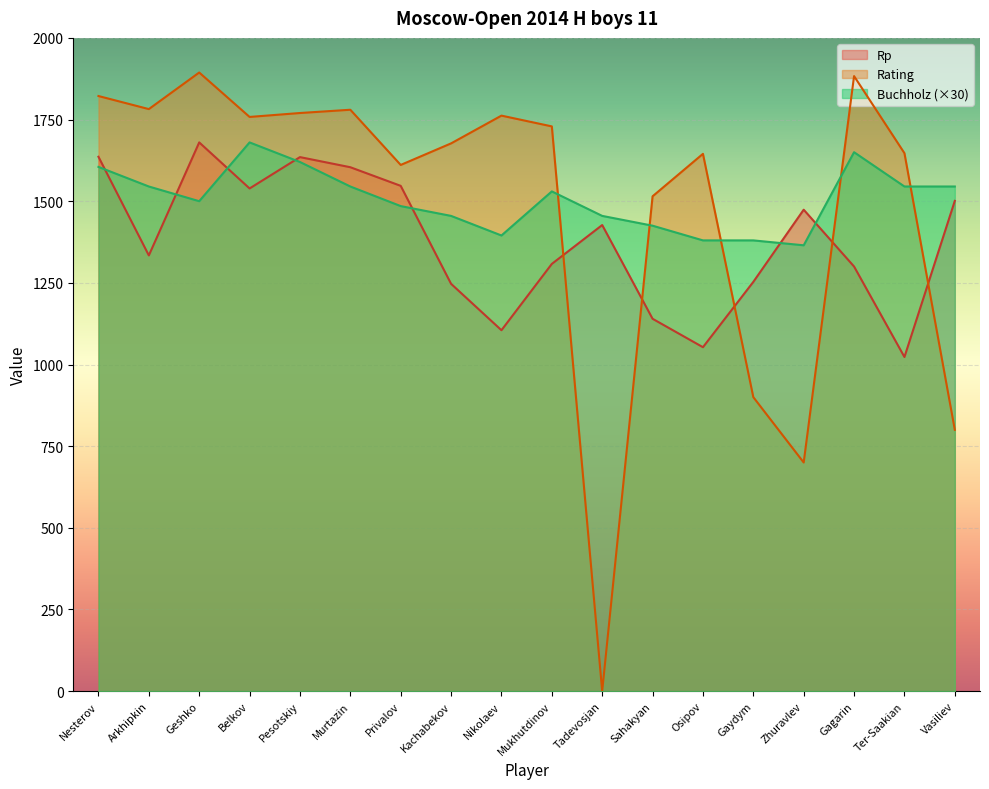

Which category has the highest value in the Buchholz series?

Belkov